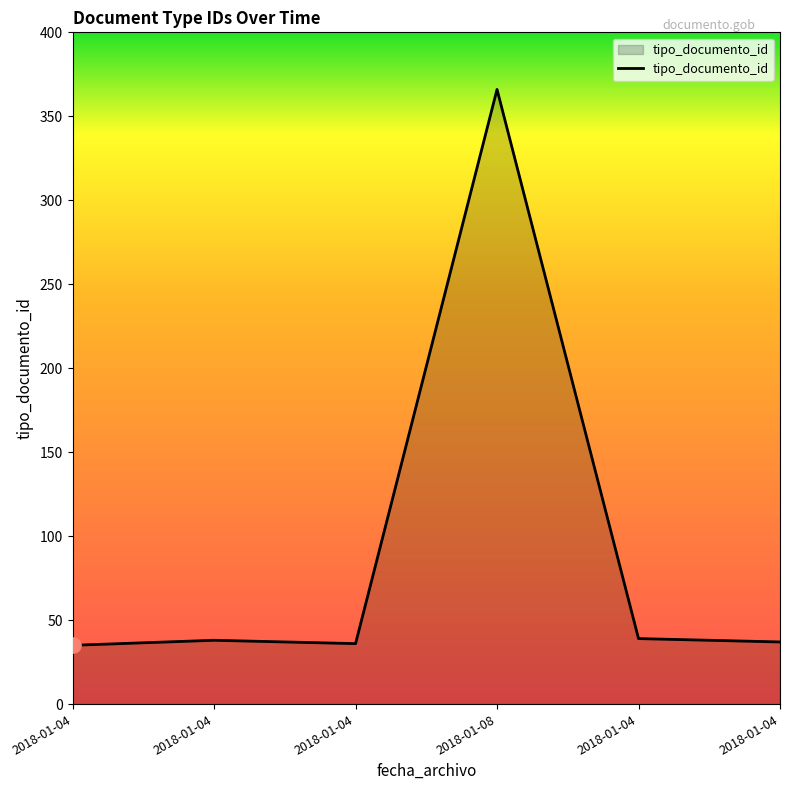

What is the ratio of the value at 2018-01-04 to the value at 2018-01-04?

0.9